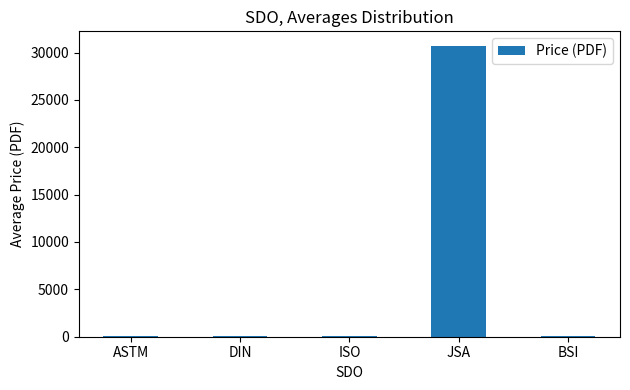

At which label does the data first exceed 106?

DIN